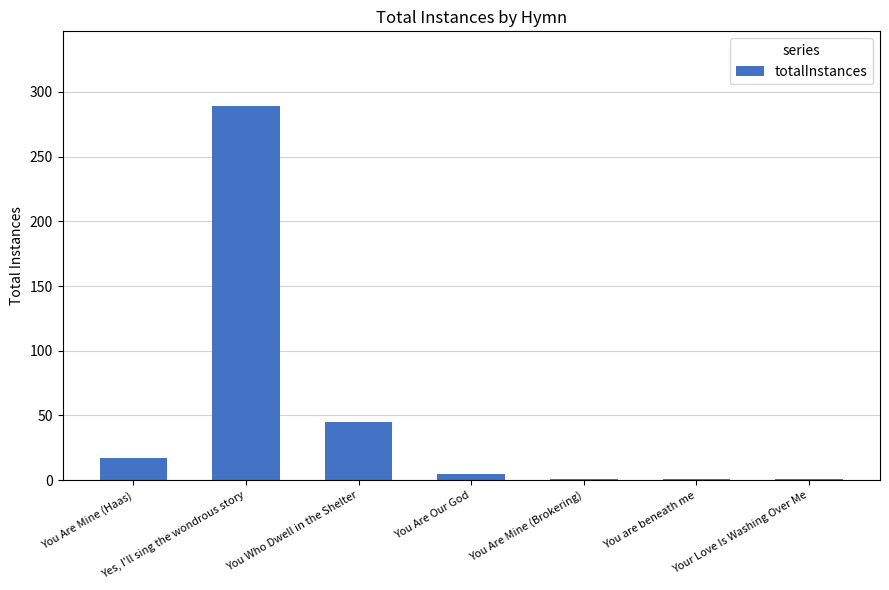

Which label corresponds to the largest value in the chart?

Yes, I'll sing the wondrous story